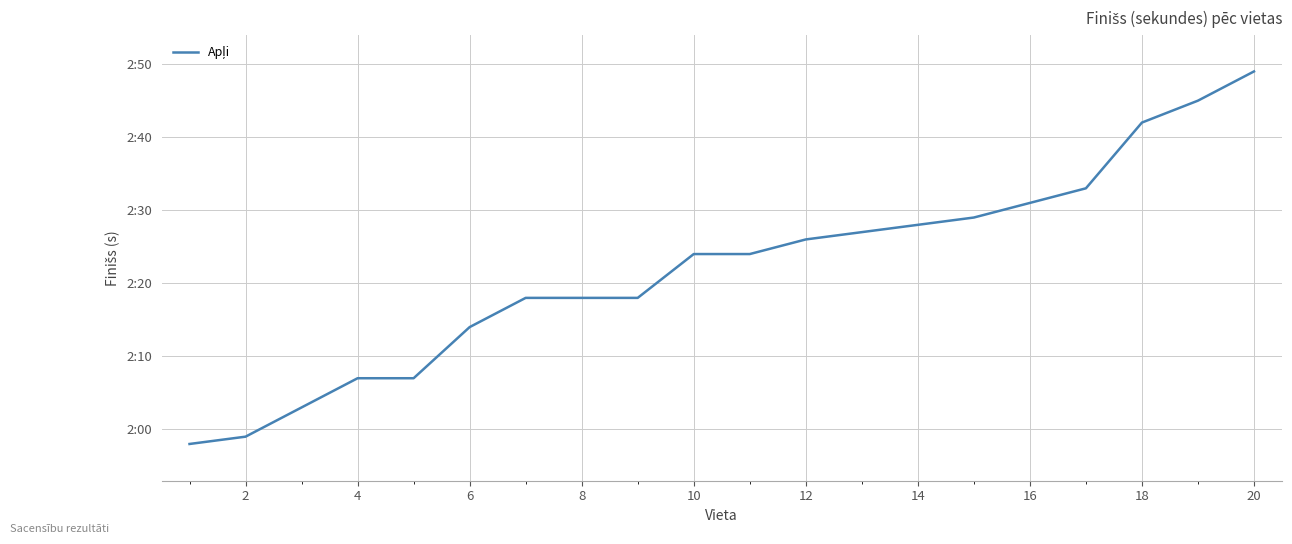

Does the chart have visible grid lines?

Yes